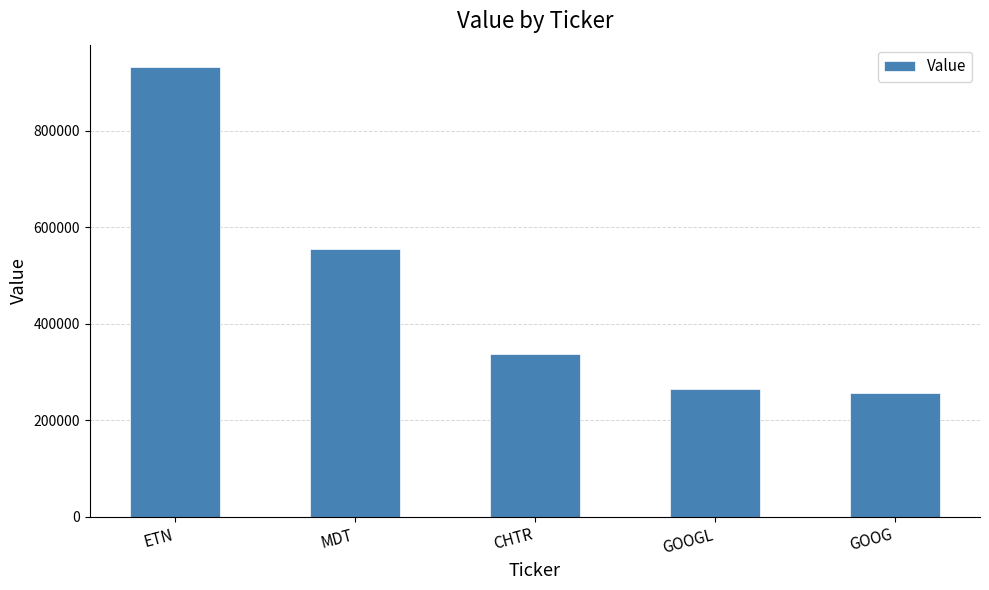

What is the value of the 3rd bar from the left?

338222